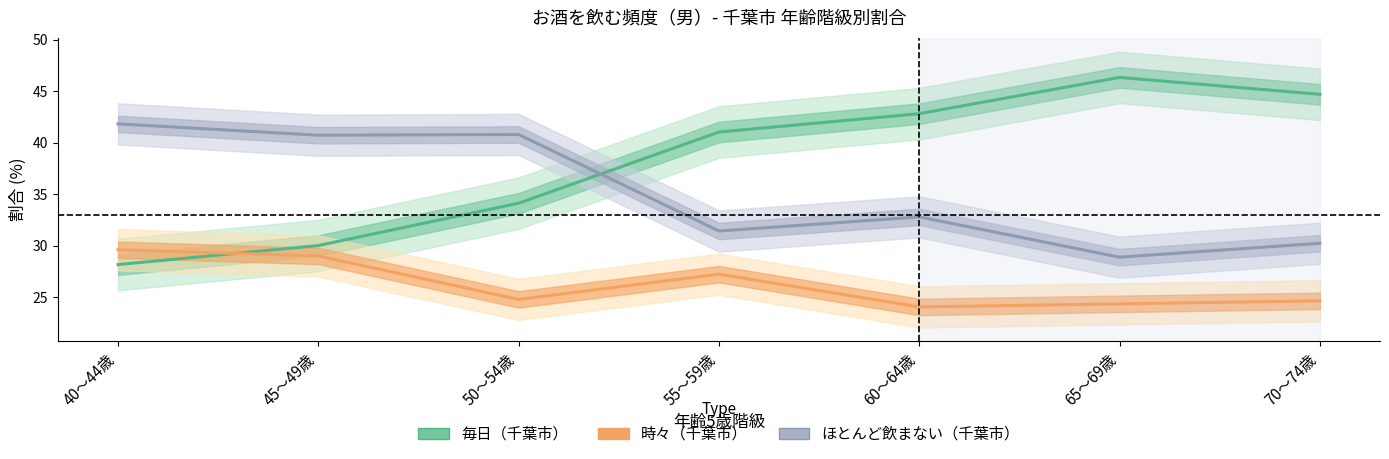

After their last crossing, which series has the higher values: 毎日（千葉市） or 時々（千葉市）?

毎日（千葉市）